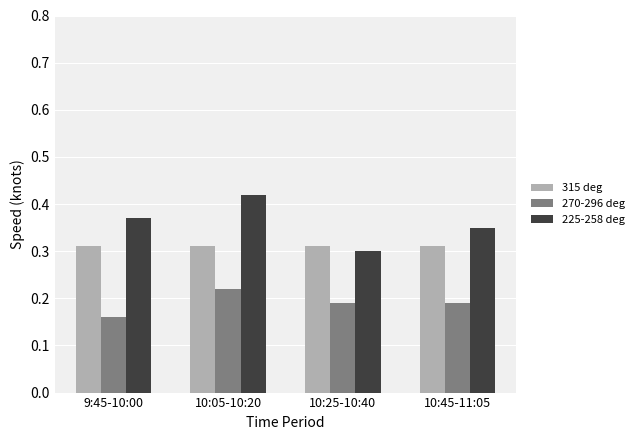

Does the chart contain any negative values?

No